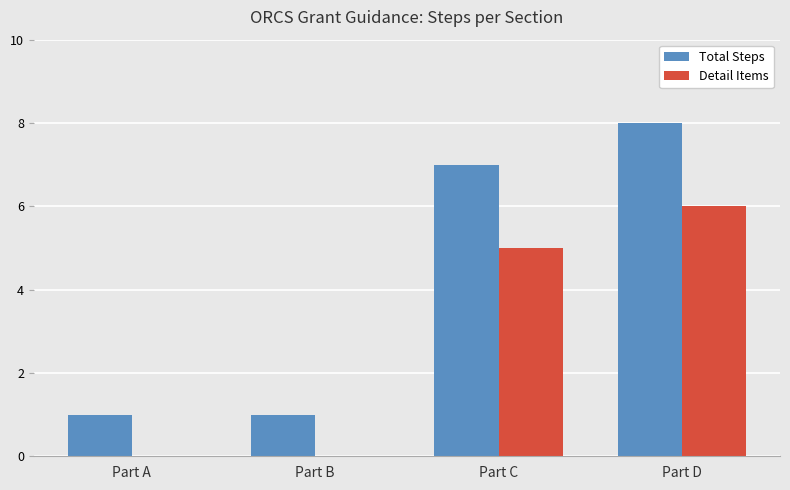

What is the sum of all Total Steps values?

17